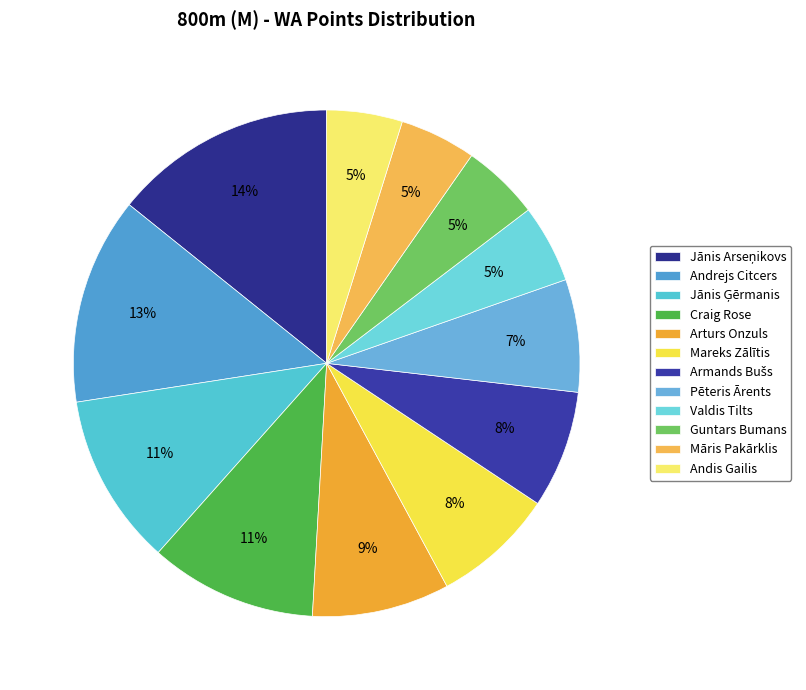

How many segments does this pie chart have?

12